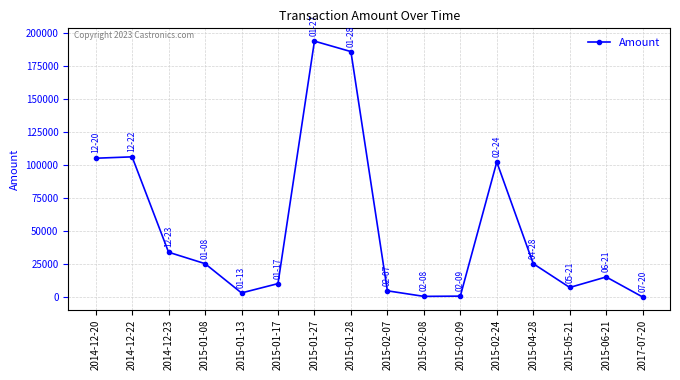

What is the greatest value displayed?

194191.7